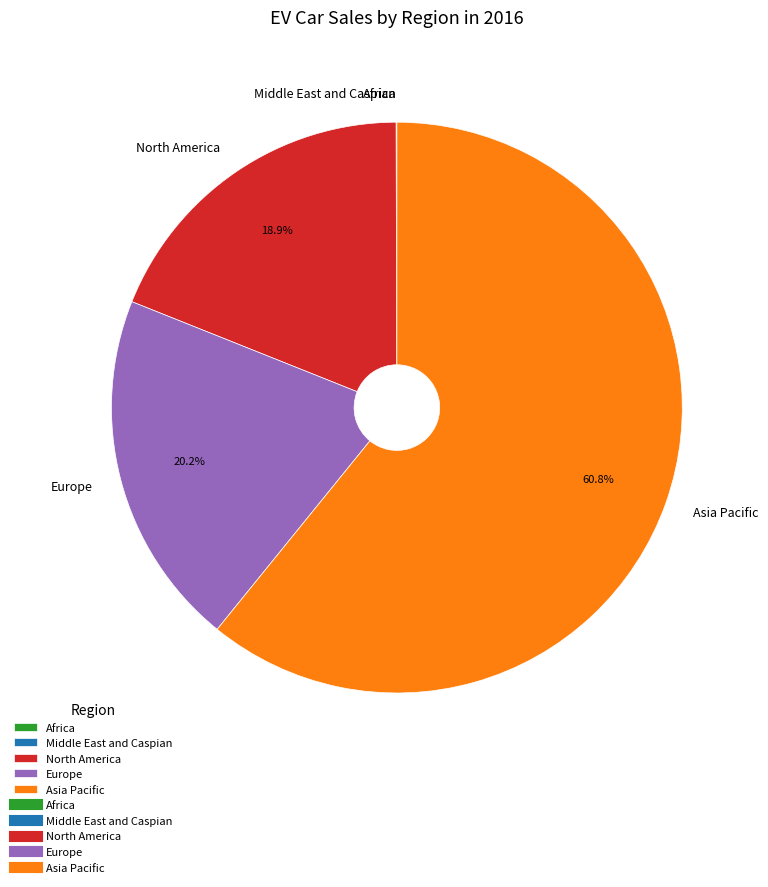

The North America slice represents 7% of the pie. True or false?

False